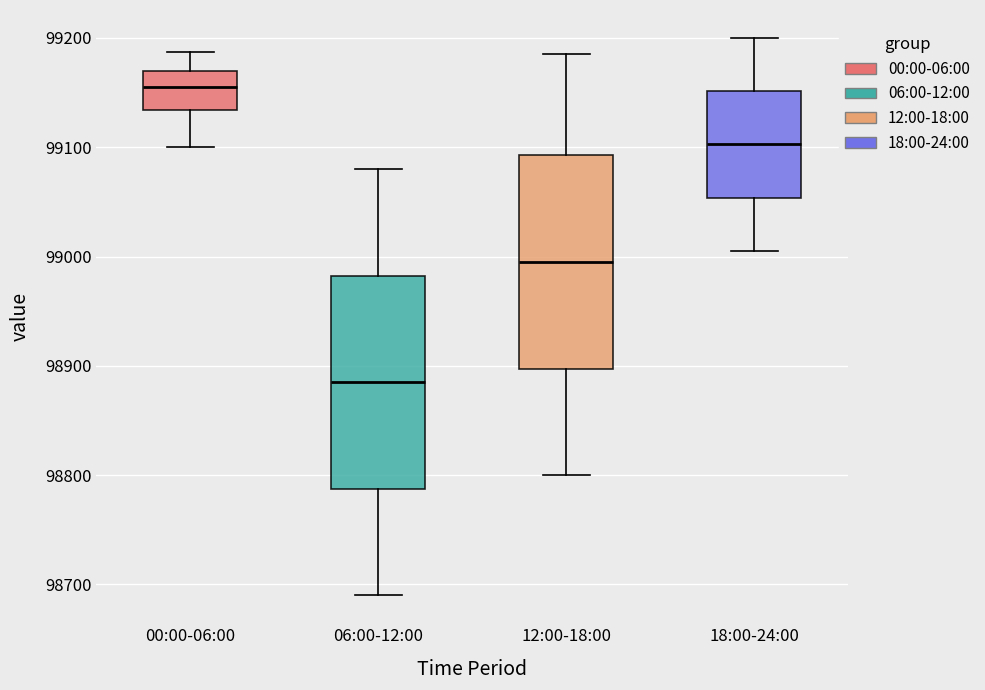

Which box has the lowest median line?

06:00-12:00